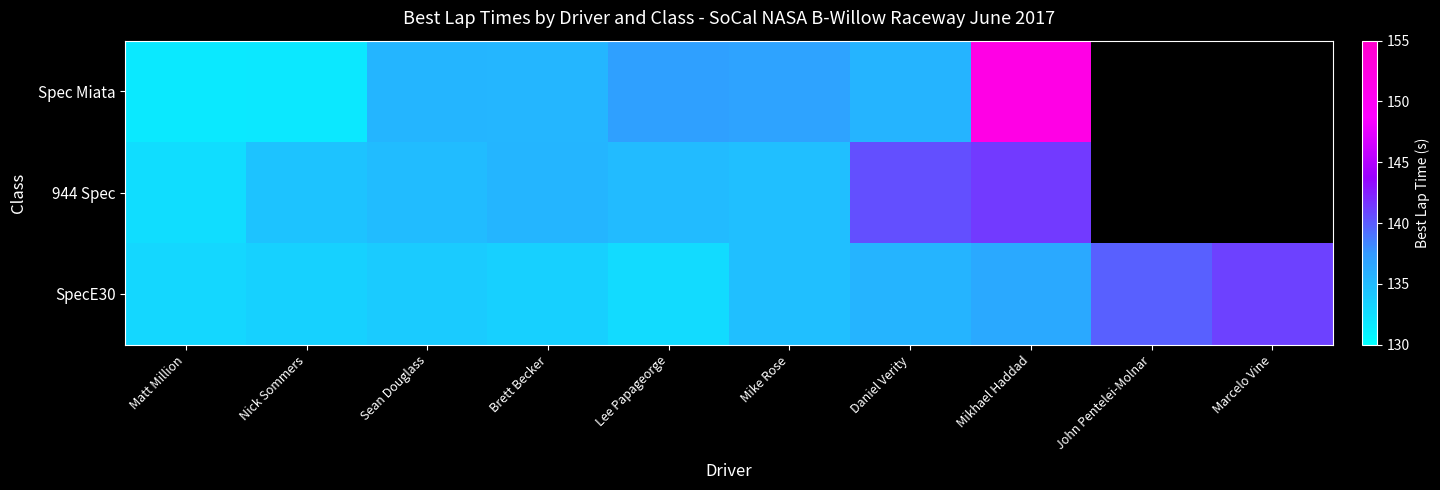

At which category is the sum across all series the highest?

Mikhael Haddad